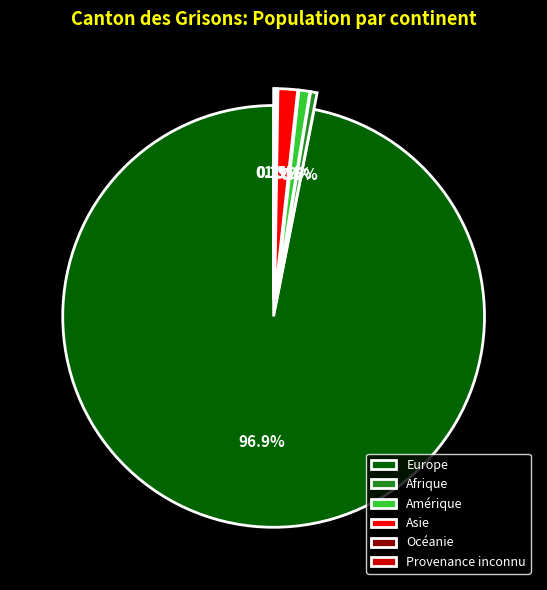

True or false: Europe accounts for 97% of the total.

True